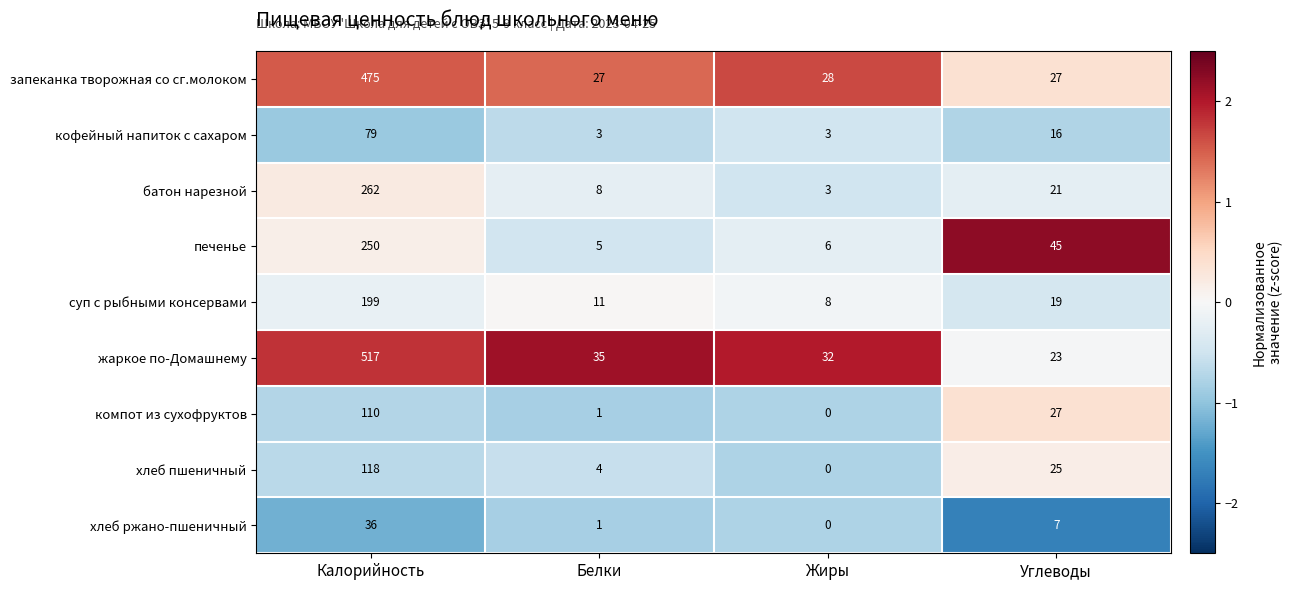

What is the sum of the запеканка творожная со сг.молоком values at Углеводы and Белки?

54